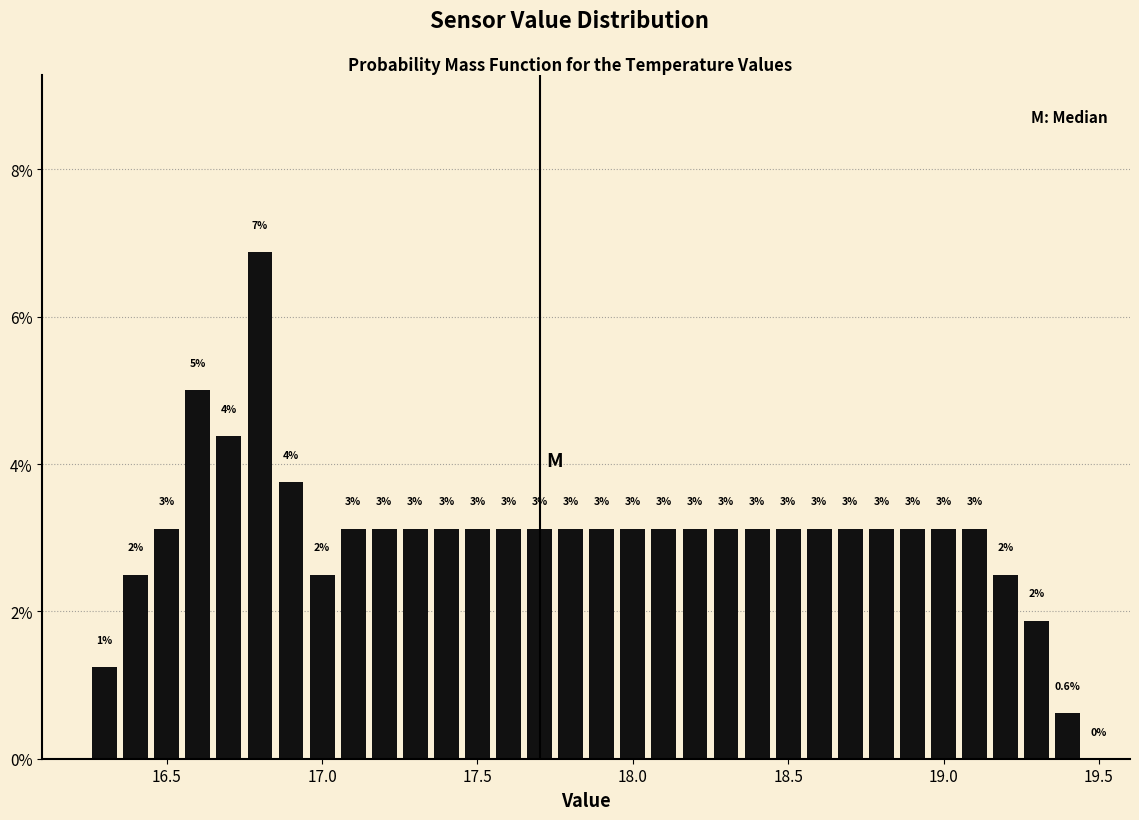

Read against the x-axis, roughly where is the centre of the tallest bar?

16.80